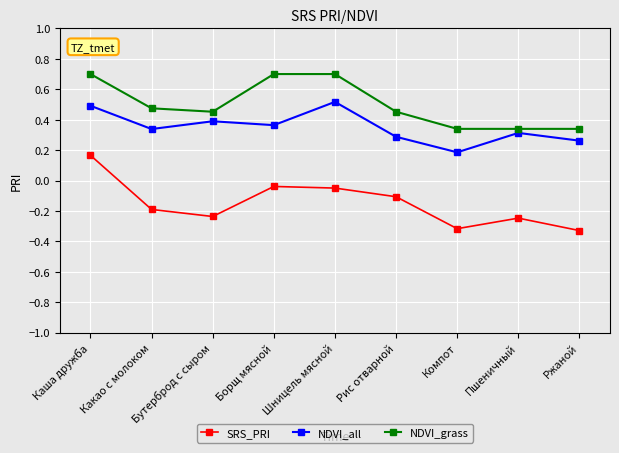

True or false: NDVI_all and SRS_PRI intersect in this chart.

False